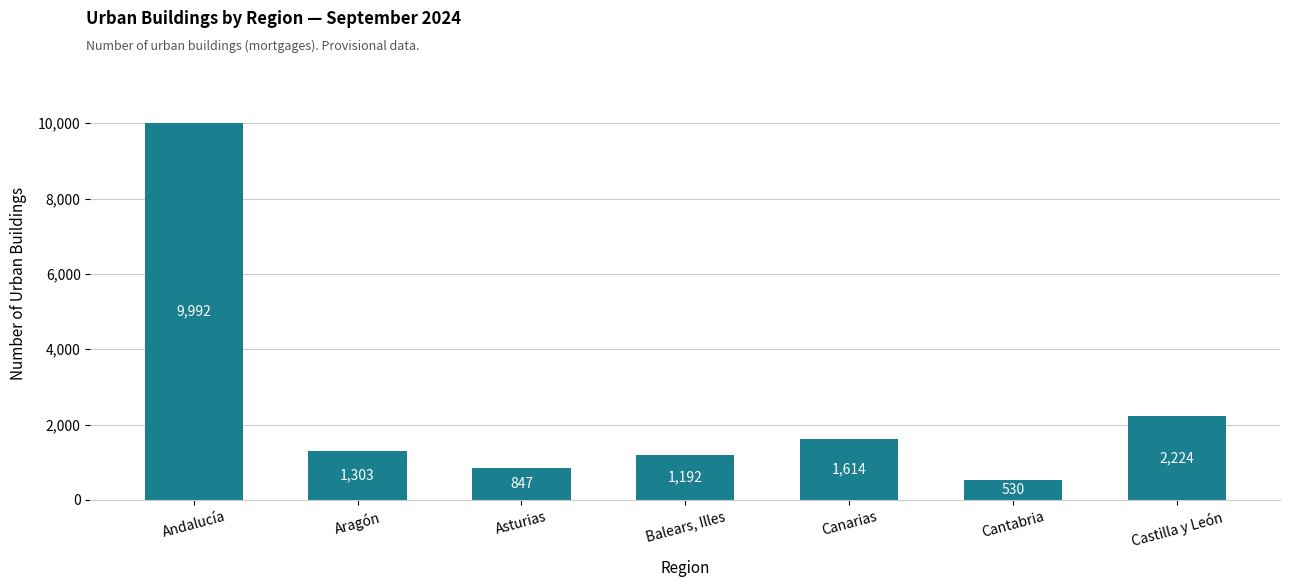

What is the greatest value displayed?

9992